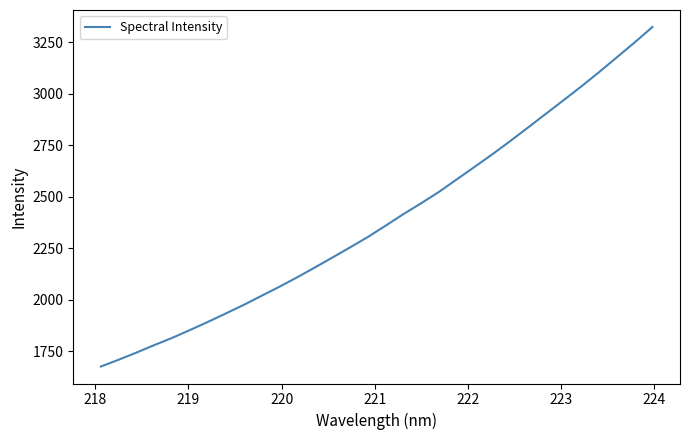

What is the greatest value displayed?

3324.8